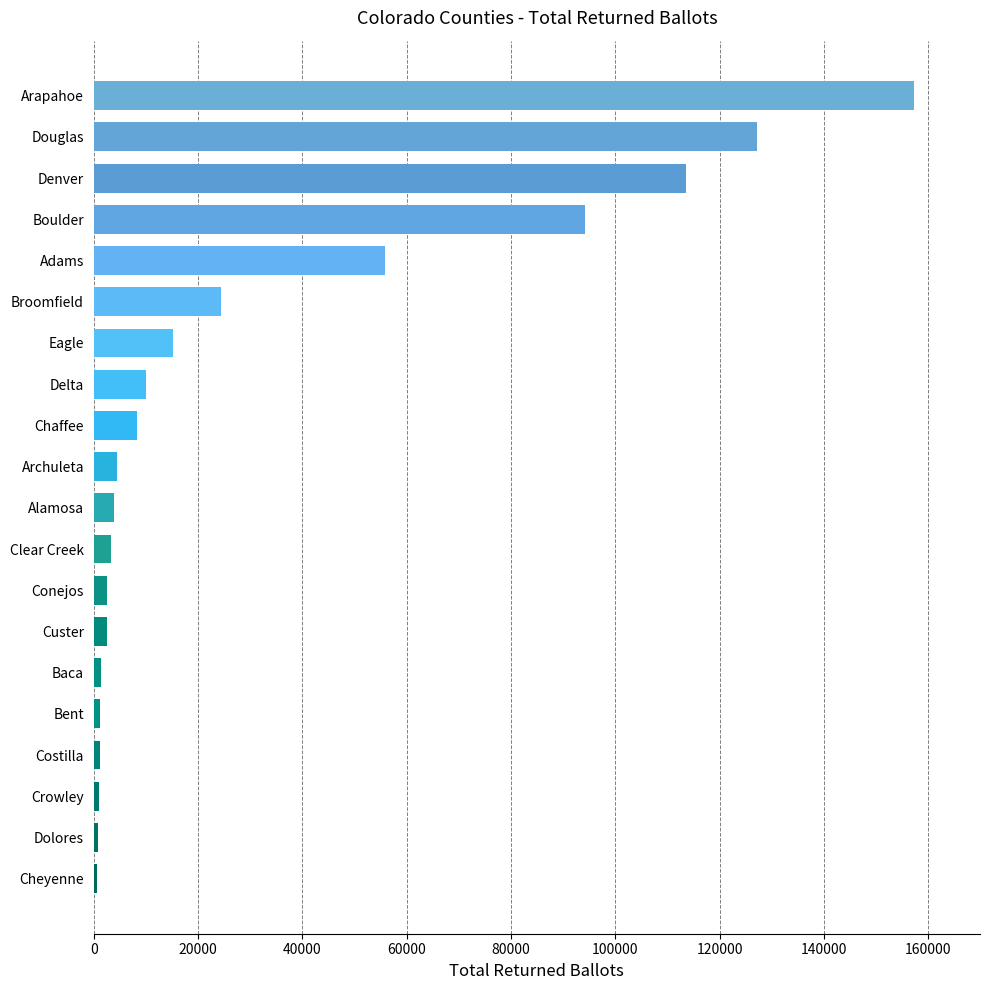

How many data points are less than 4439?

10